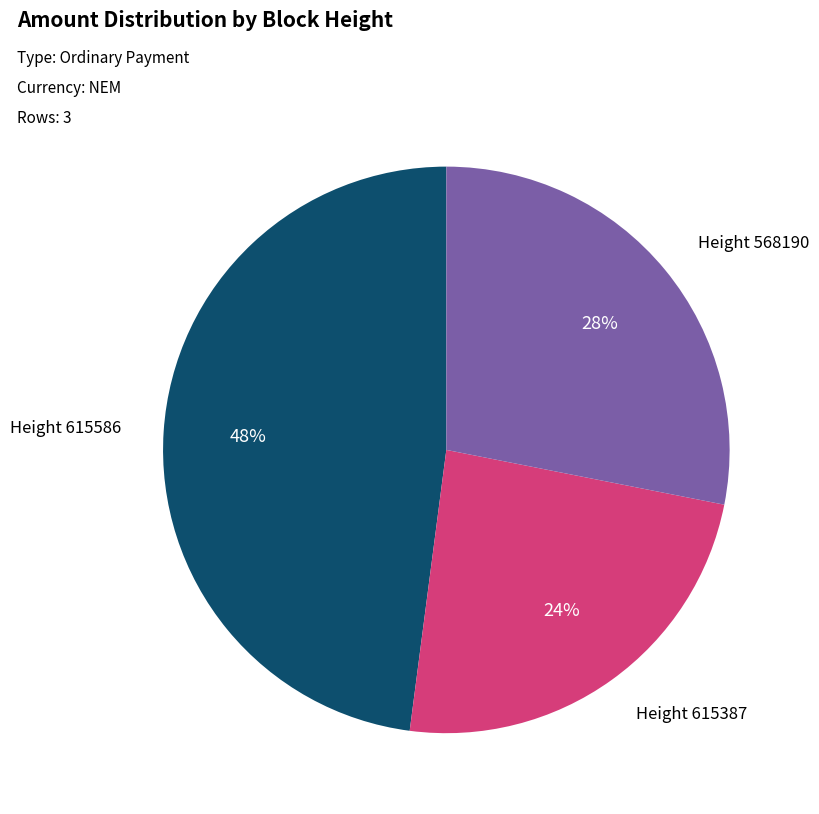

Do Height 615387 and Height 615586 together represent more than half of the pie?

Yes